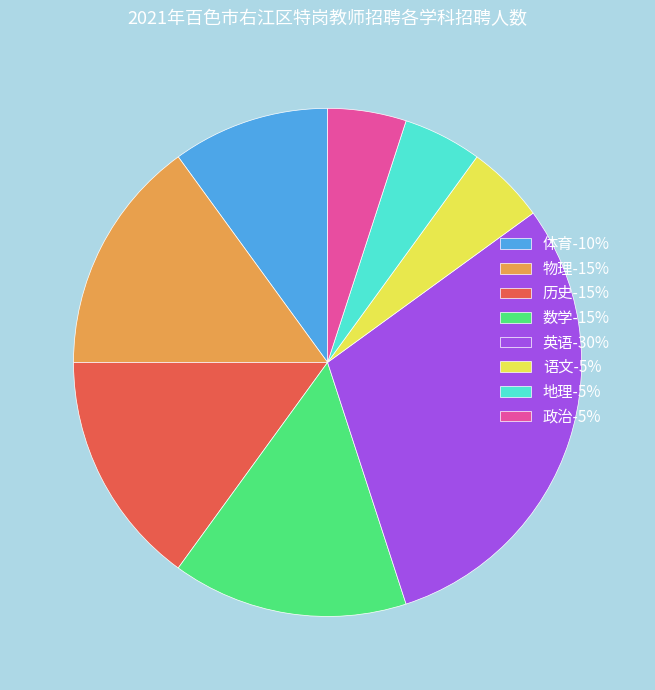

Do 英语-30% and 物理-15% together represent more than half of the pie?

No